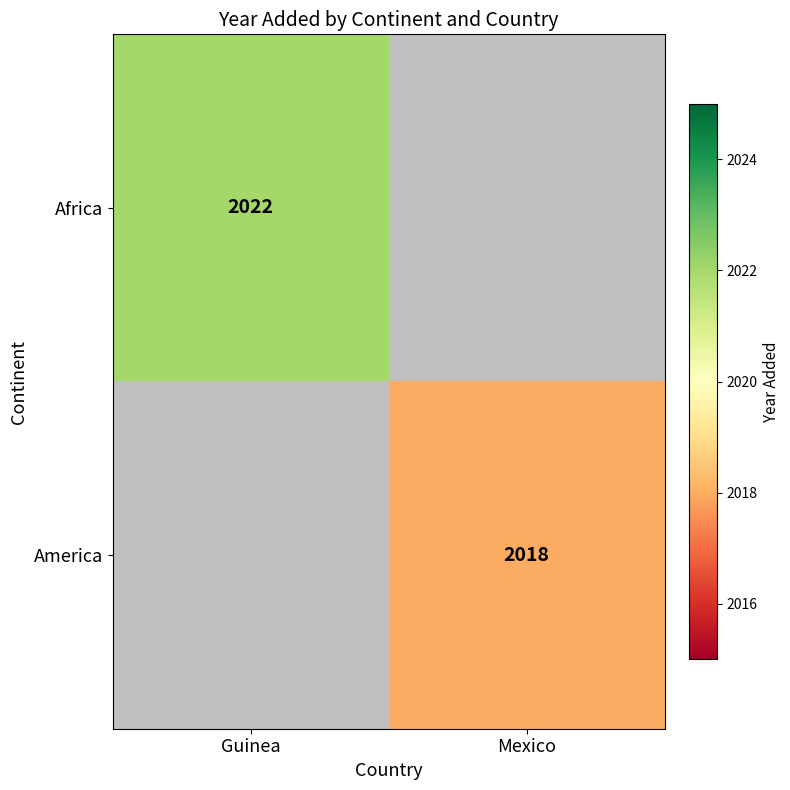

Is it true that Africa equals 1333.8 at Guinea?

False